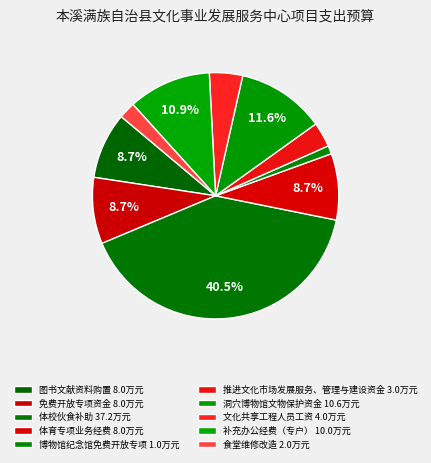

What percentage is the 文化共享工程人员工资 slice, to the nearest percent?

4%